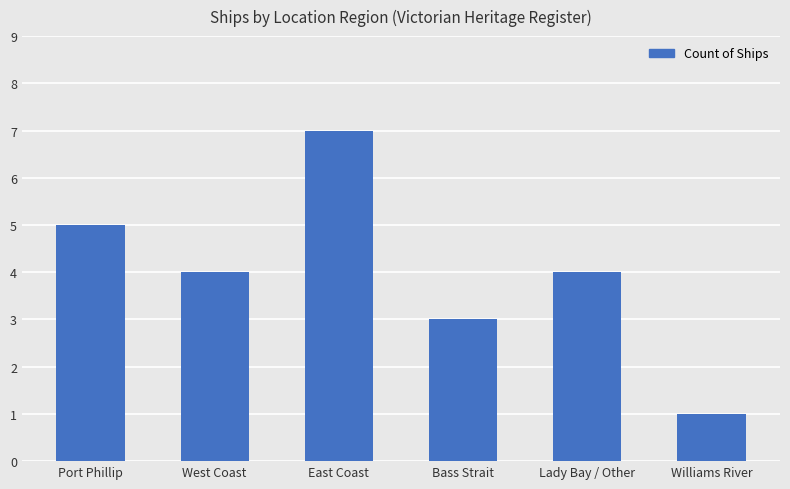

True or false: the data shows 4 at West Coast.

True